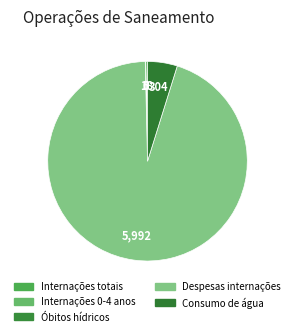

Count the number of slices in the pie.

5